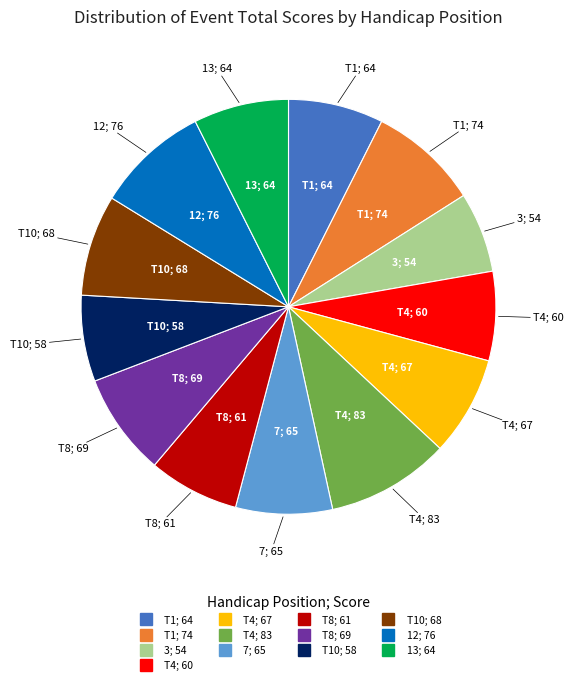

Does any single category account for the majority?

No